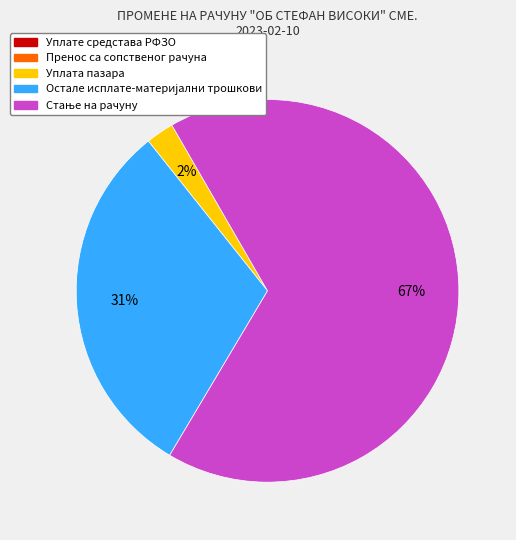

To the nearest percent, what is the difference between the largest and smallest slice percentages?

65%